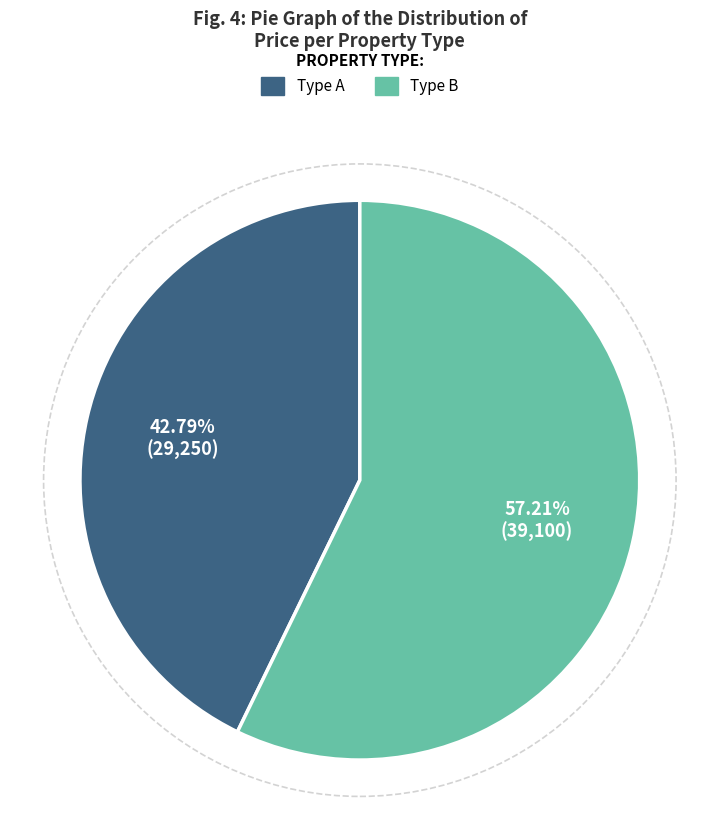

Does any single category account for the majority?

Yes